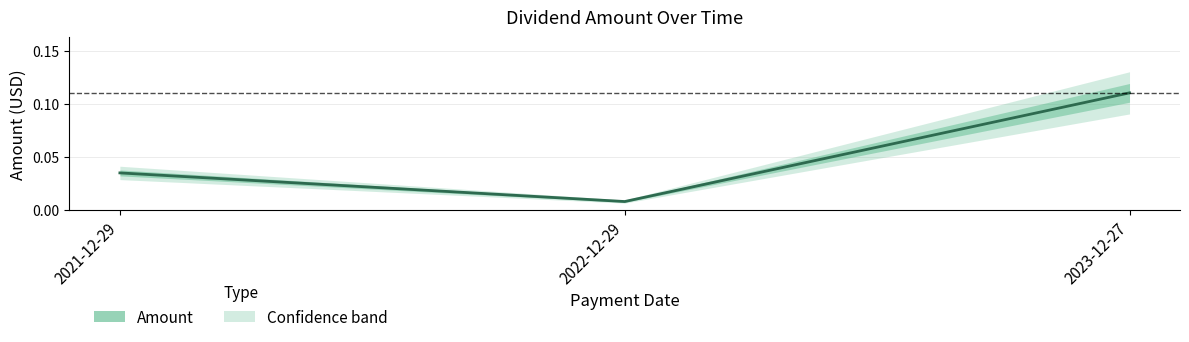

Does the chart display data point markers on the line(s)?

No